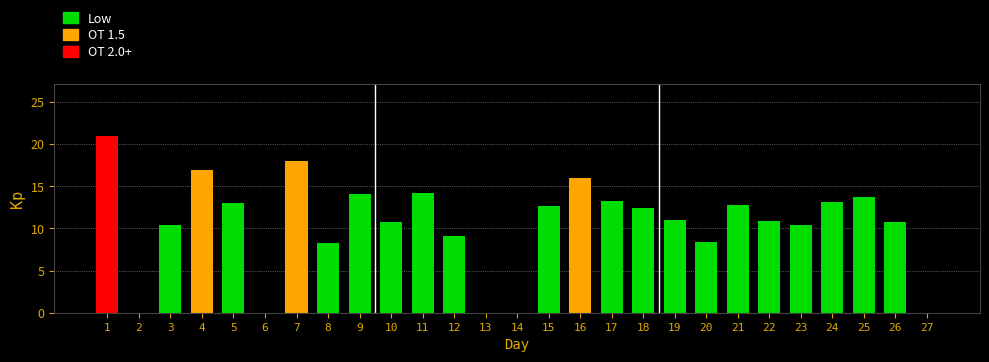

Is it true that the value at 26 is 4.0?

False